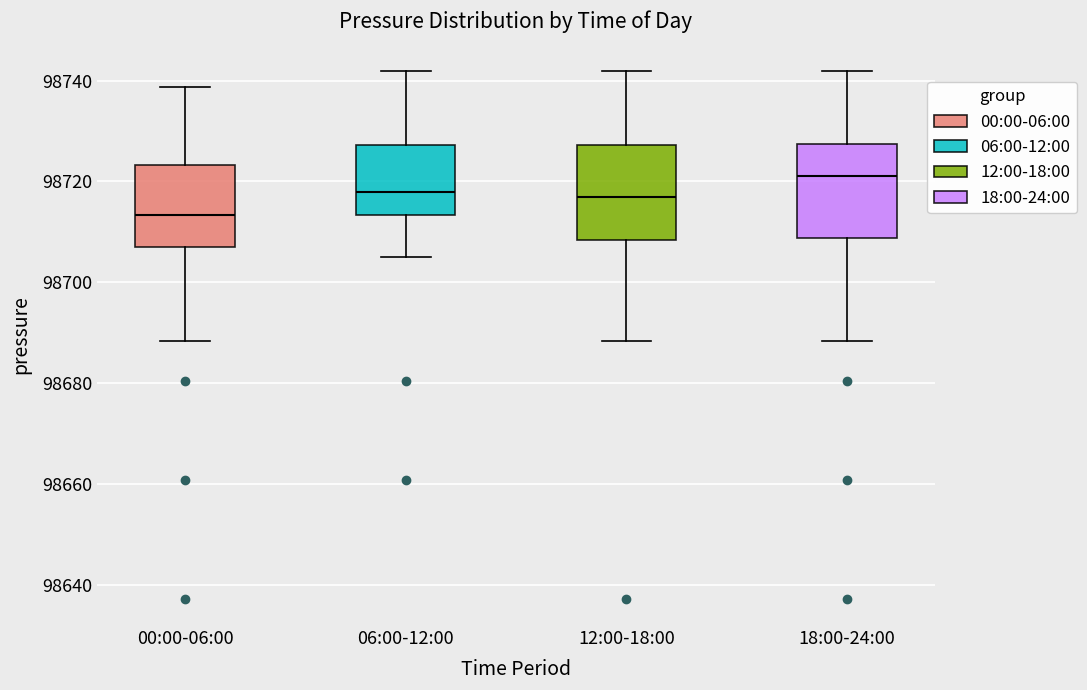

Reading left to right, transcribe this box plot: for each box, give where its median line is, the range the box spans, and where its two whiskers end, as read against the y-axis. The values are not printed on the chart, so give them approximately, as read against the axis.

00:00-06:00: median 98714, box 98708 to 98724, whiskers 98688 to 98738
06:00-12:00: median 98718, box 98714 to 98728, whiskers 98704 to 98742
12:00-18:00: median 98716, box 98708 to 98728, whiskers 98688 to 98742
18:00-24:00: median 98722, box 98708 to 98728, whiskers 98688 to 98742